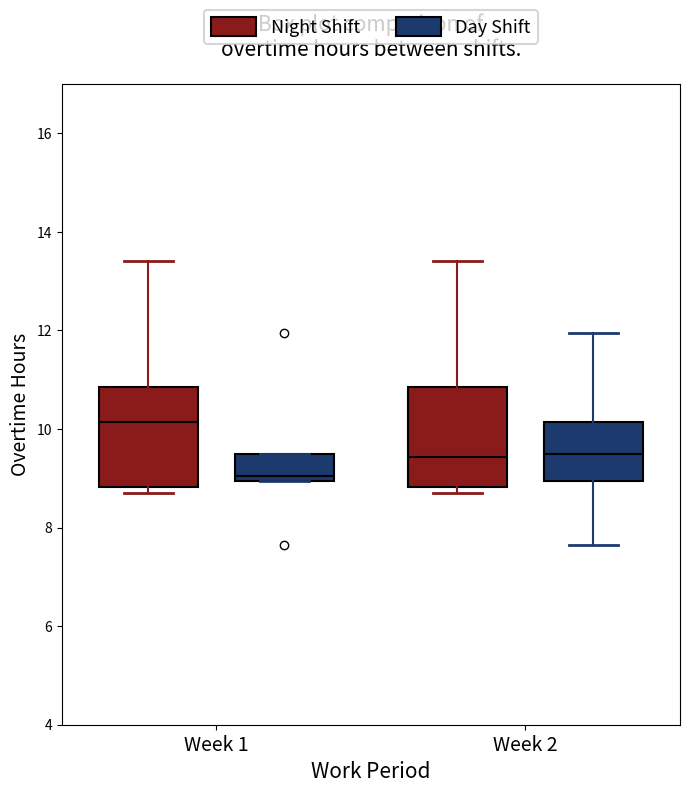

Reading left to right, transcribe this box plot: for each box, give where its median line is, the range the box spans, and where its two whiskers end, as read against the y-axis. The values are not printed on the chart, so give them approximately, as read against the axis.

Week 1 (Night Shift): median 10.2, box 8.8 to 10.8, whiskers 8.8 (just below the box's lower edge) to 13.4
Week 1 (Day Shift): median 9.0 (just above the box's lower edge), box 9.0 to 9.6, whiskers 9.0 to 9.6
Week 2 (Night Shift): median 9.4, box 8.8 to 10.8, whiskers 8.8 (just below the box's lower edge) to 13.4
Week 2 (Day Shift): median 9.6, box 9.0 to 10.2, whiskers 7.6 to 12.0